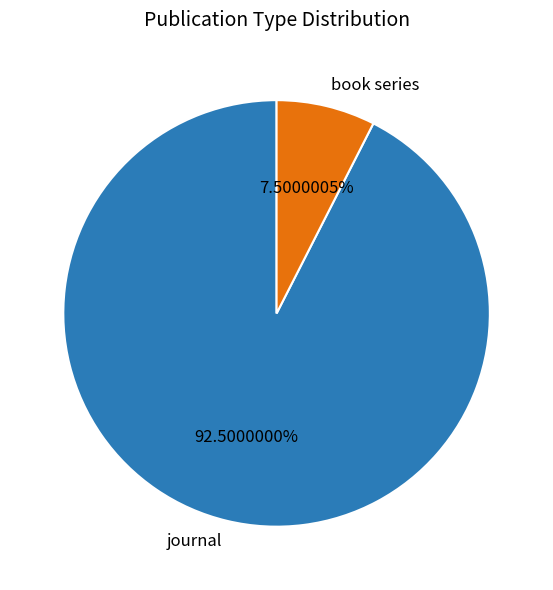

Is journal the majority of the pie?

Yes